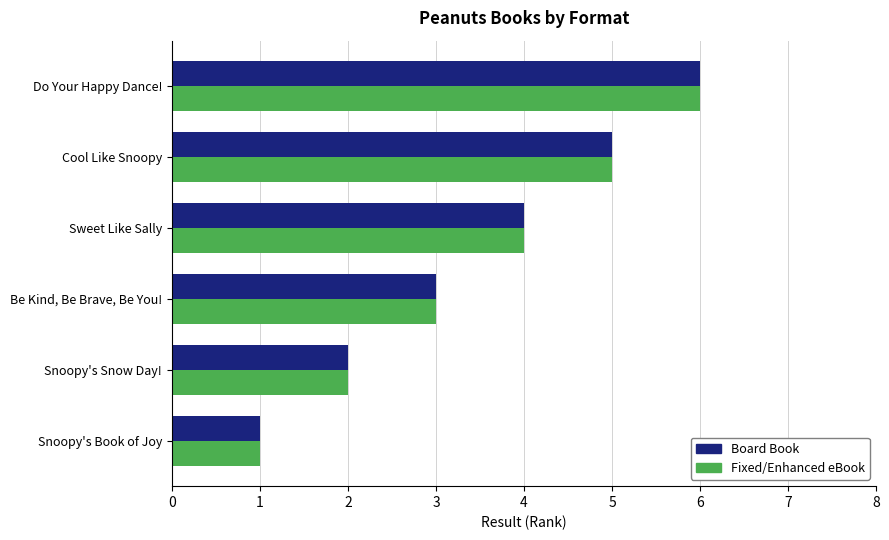

Rank the categories by Board Book value from lowest to highest.

Snoopy's Book of Joy, Snoopy's Snow Day!, Be Kind, Be Brave, Be You!, Sweet Like Sally, Cool Like Snoopy, Do Your Happy Dance!